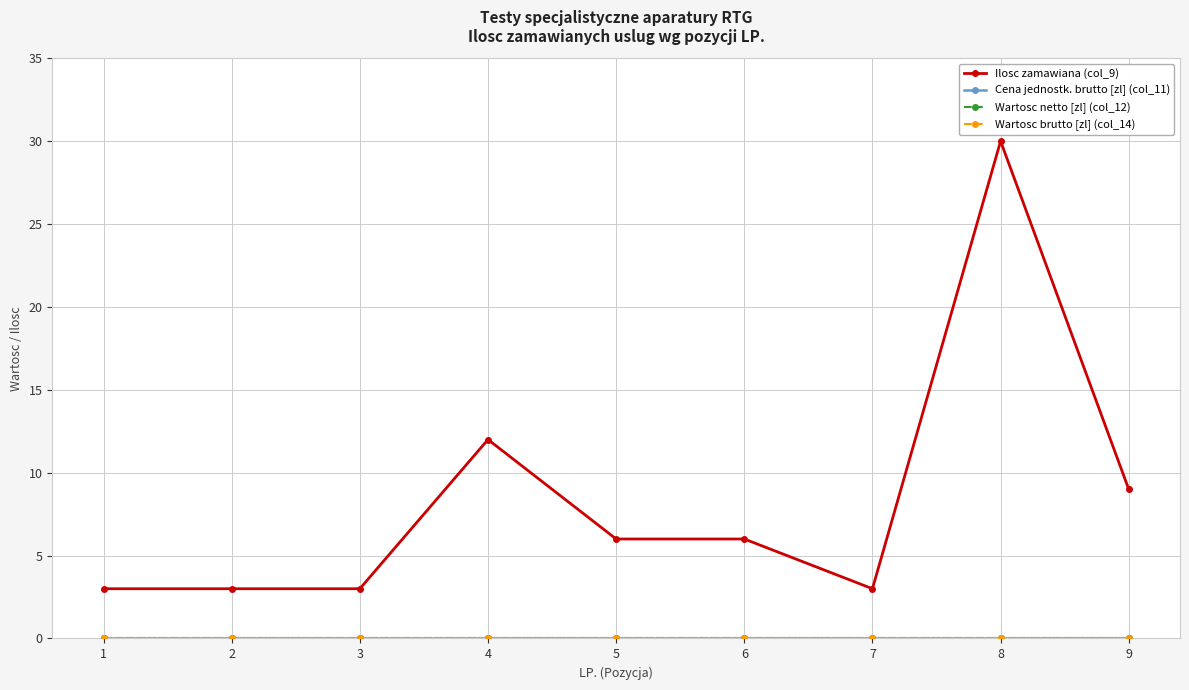

Is this an area chart (filled region under the line)?

No